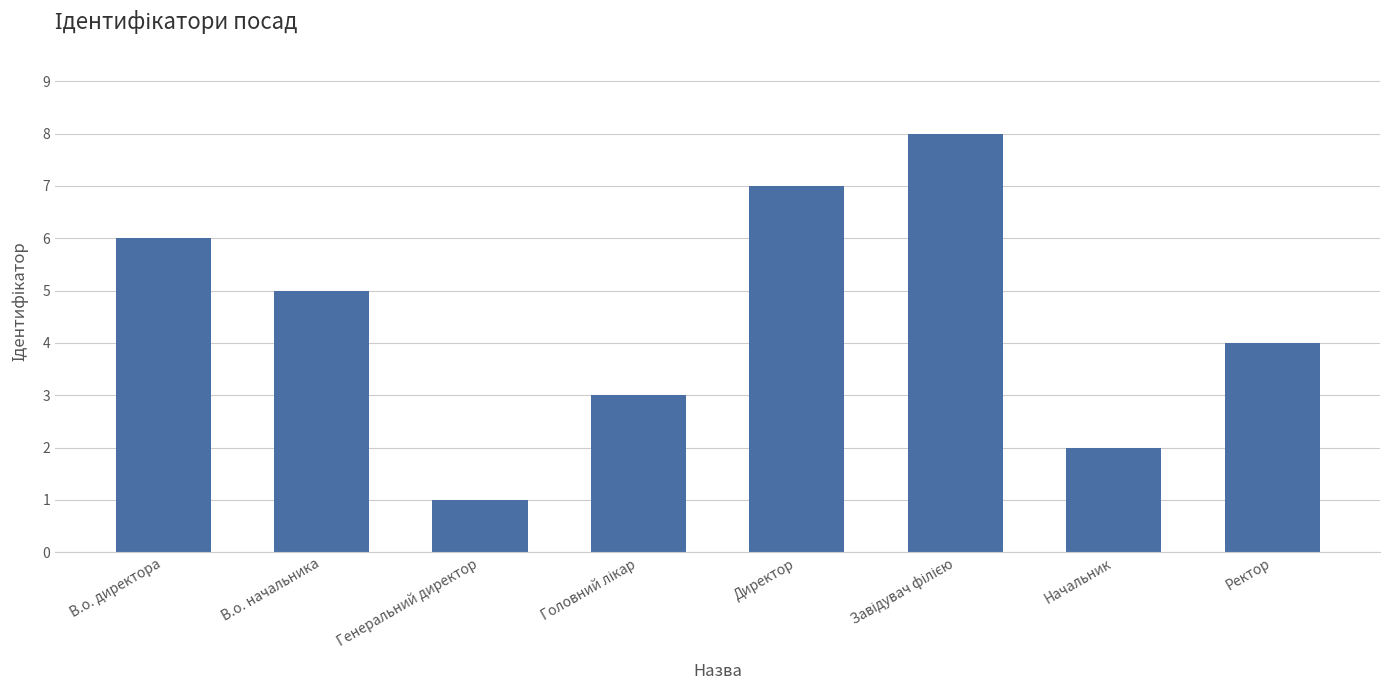

Reading left to right, list all the values displayed in this chart.

6	5	1	3	7	8	2	4